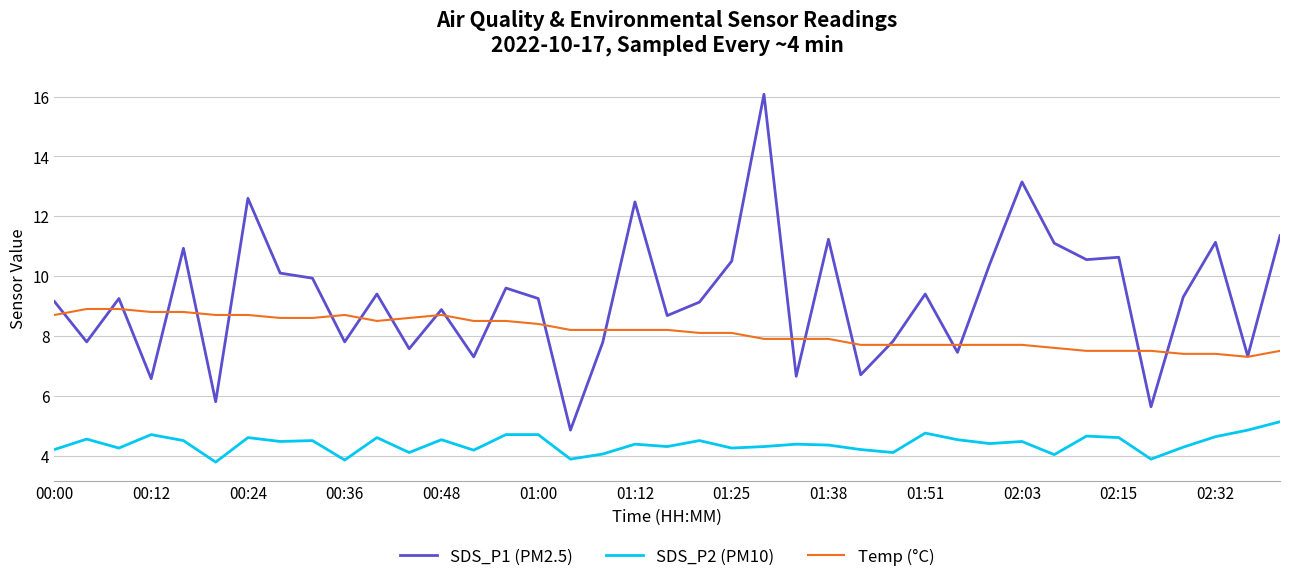

Rank the series by their average value, from lowest to highest.

SDS_P2 (PM10), Temp (°C), SDS_P1 (PM2.5)